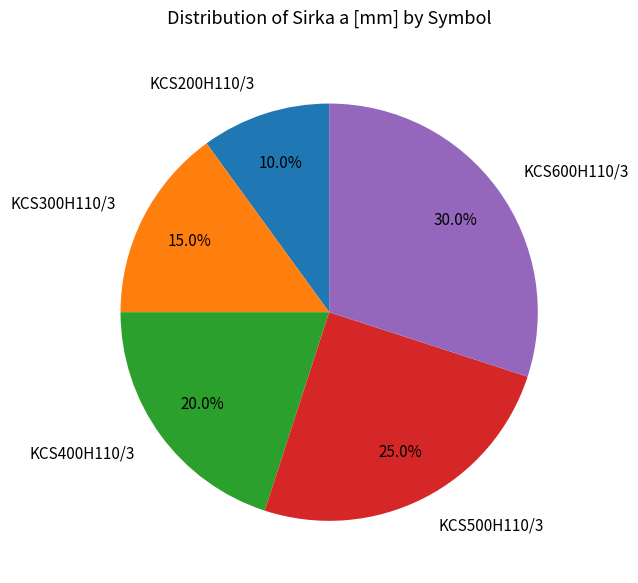

What percentage is the KCS300H110/3 slice, to the nearest percent?

15%